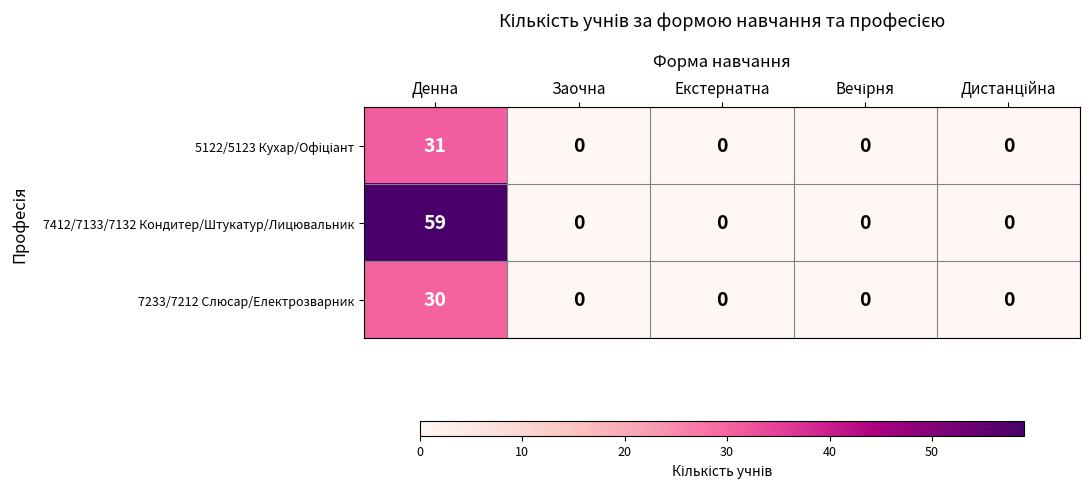

What is the difference between the maximum and second lowest values in the 7412/7133/7132 Кондитер/Штукатур/Лицювальник series?

59